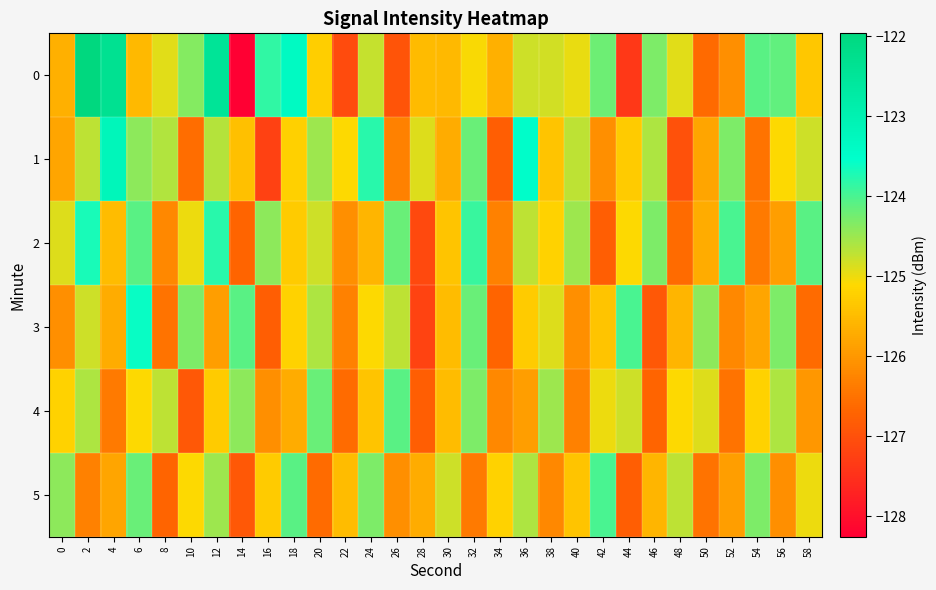

Rank the series by their maximum value, from highest to lowest.

0, 1, 3, 2, 5, 4